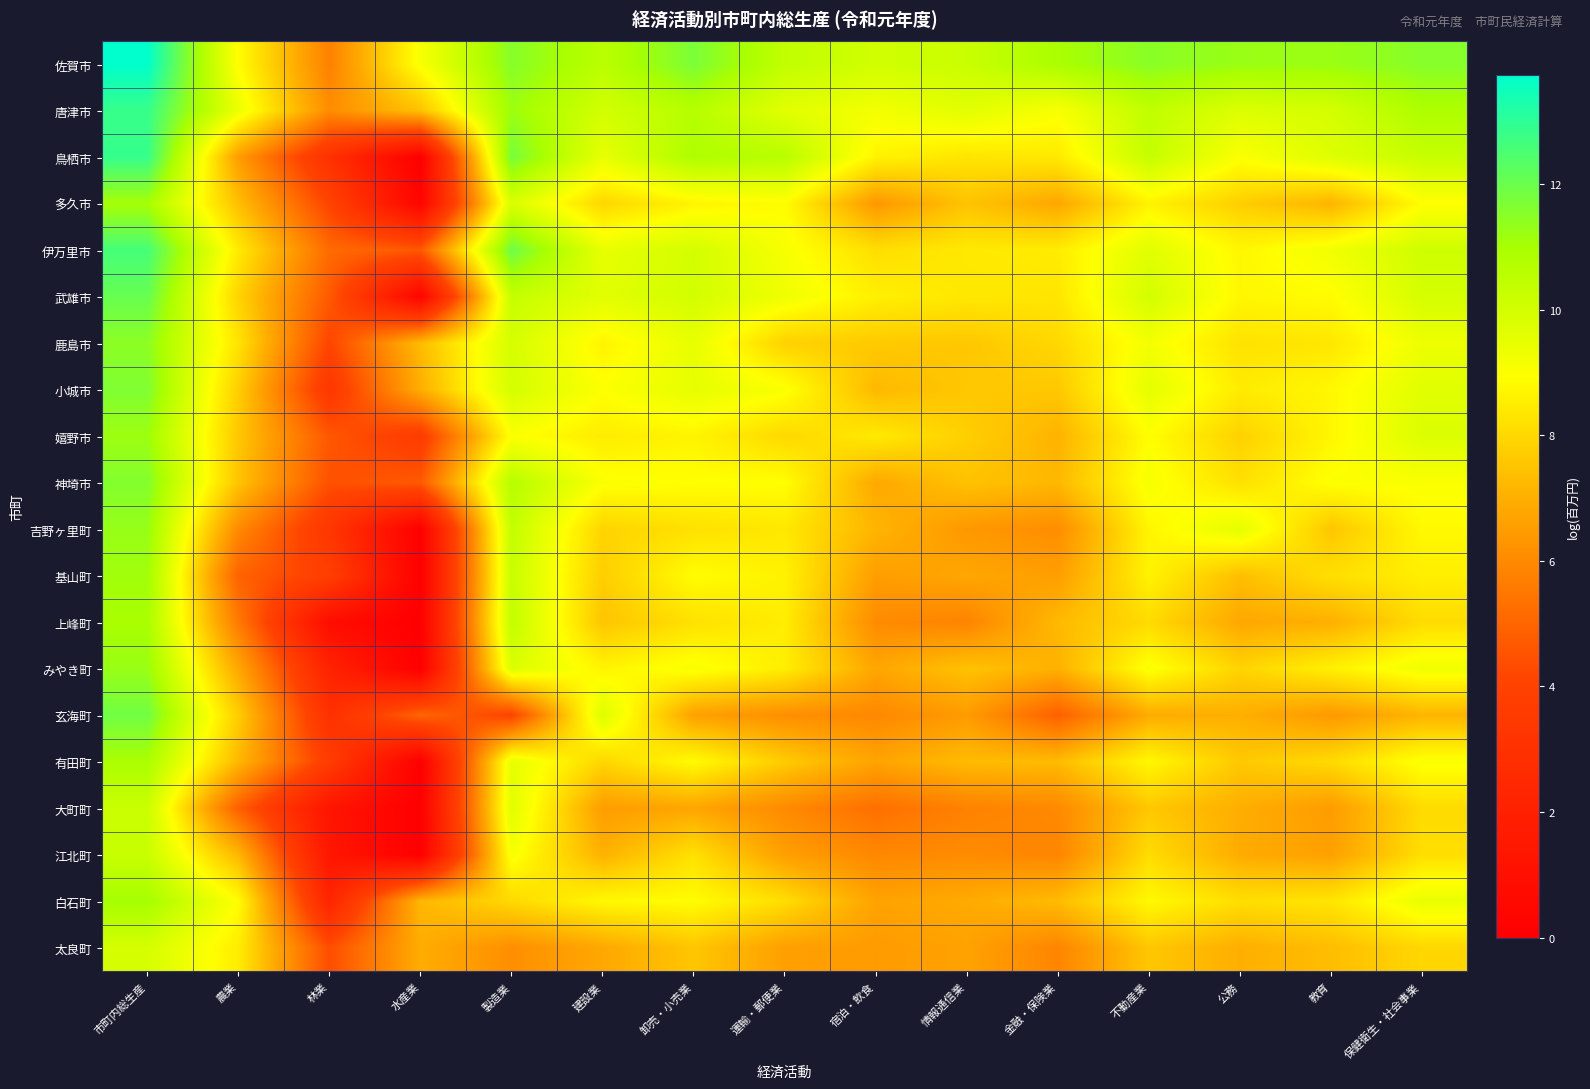

At which category is the sum across all series the highest?

市町内総生産